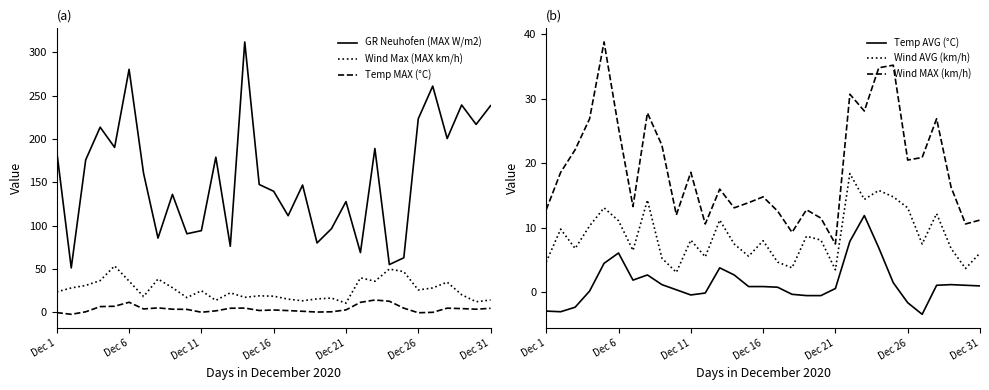

True or false: GR Neuhofen (MAX W/m2) and Temp MAX (°C) intersect in this chart.

False